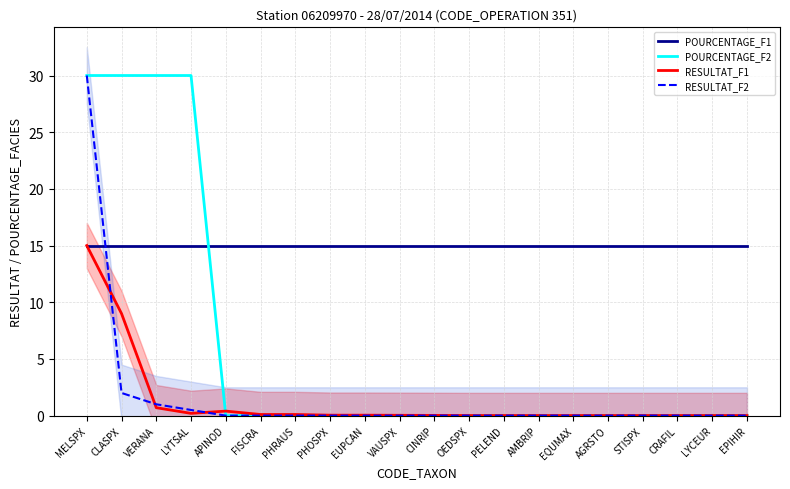

Between STISPX and EPIHIR, which series saw the biggest shift?

POURCENTAGE_F1